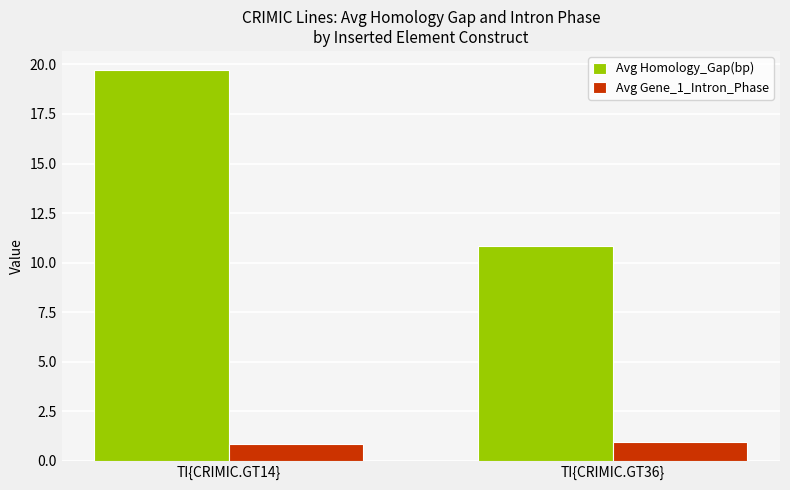

Between TI{CRIMIC.GT14} and TI{CRIMIC.GT36}, which series saw the biggest shift?

Avg Homology_Gap(bp)